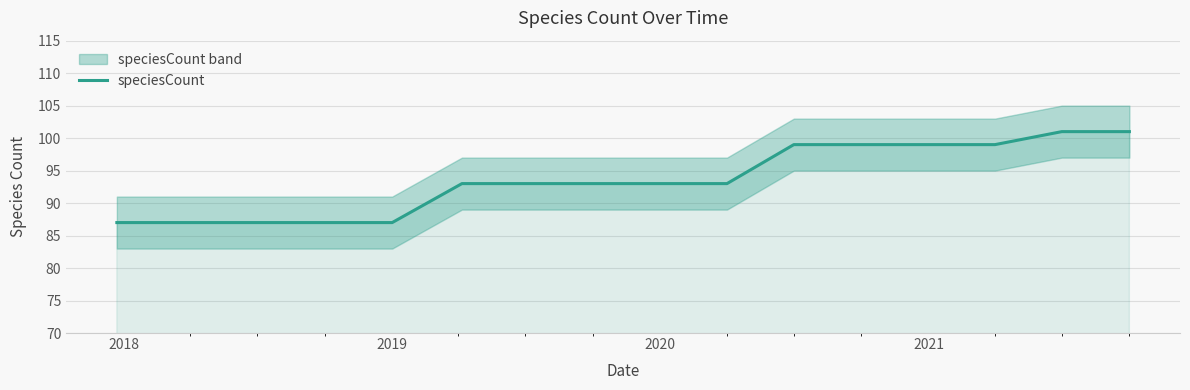

What is the value of the 2nd point from the left?

87